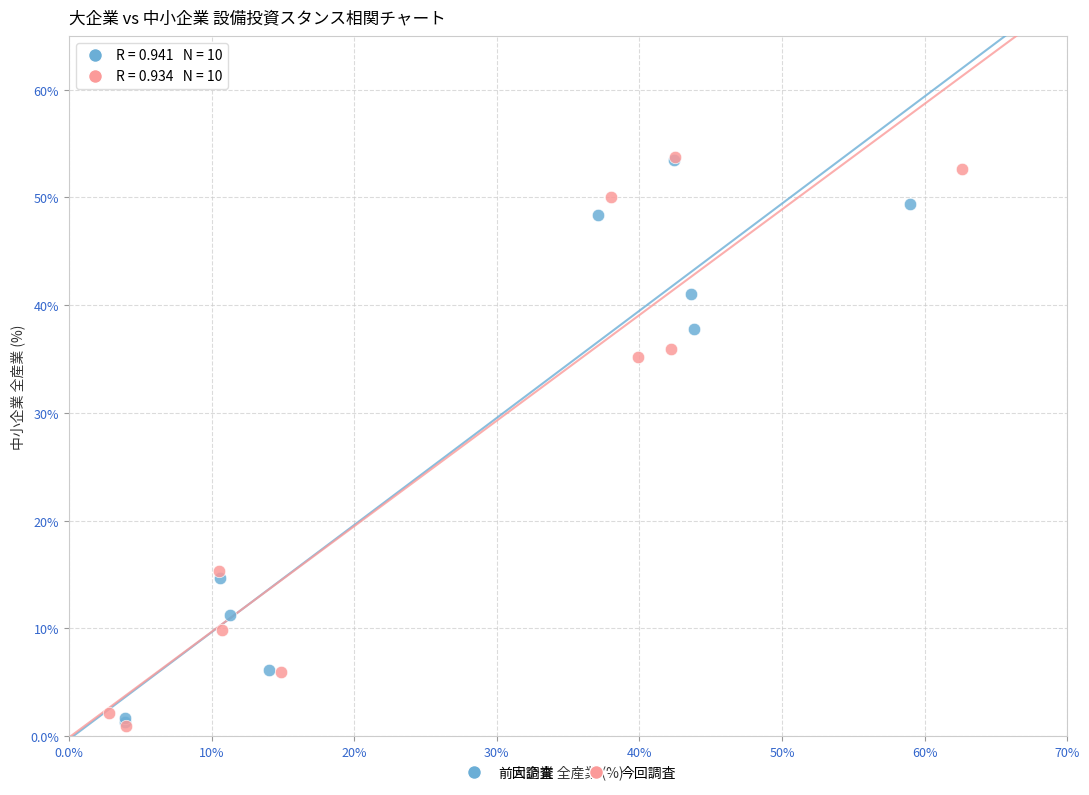

What are all the series names shown in the legend?

前回調査, 今回調査